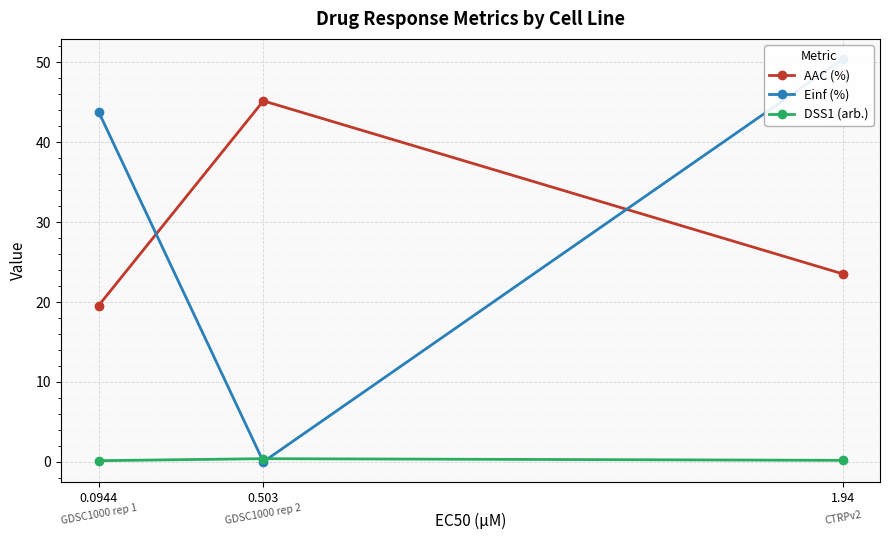

List the series in order of their peak value, lowest first.

DSS1 (arb.), AAC (%), Einf (%)